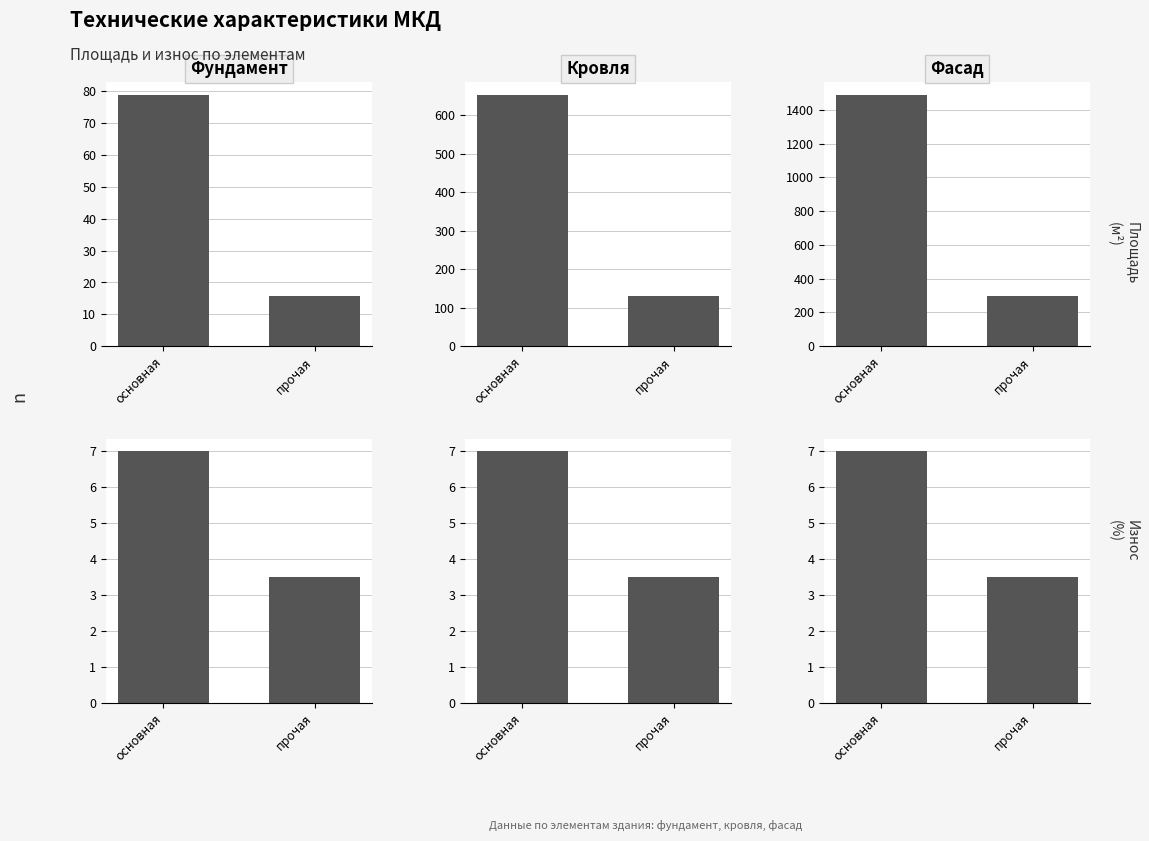

What is the label of the 2nd bar from the right?

основная